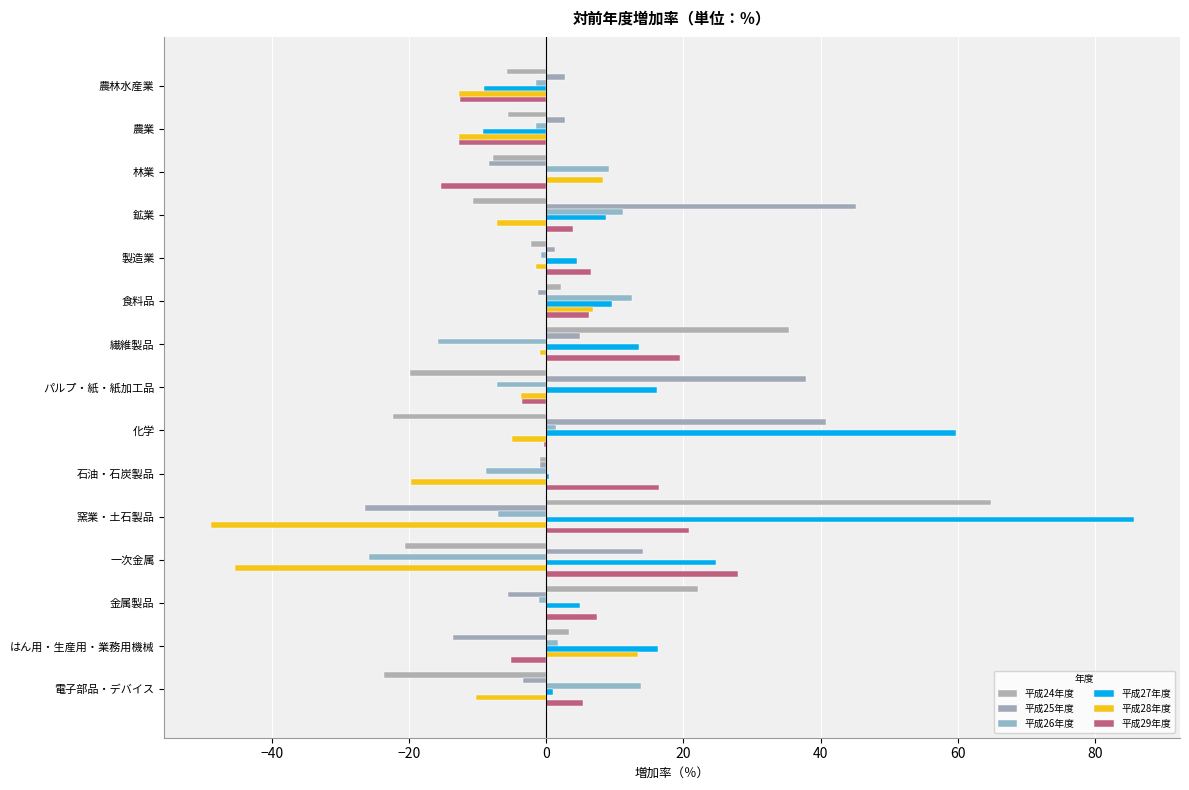

At how many categories does at least one series exceed 78?

1